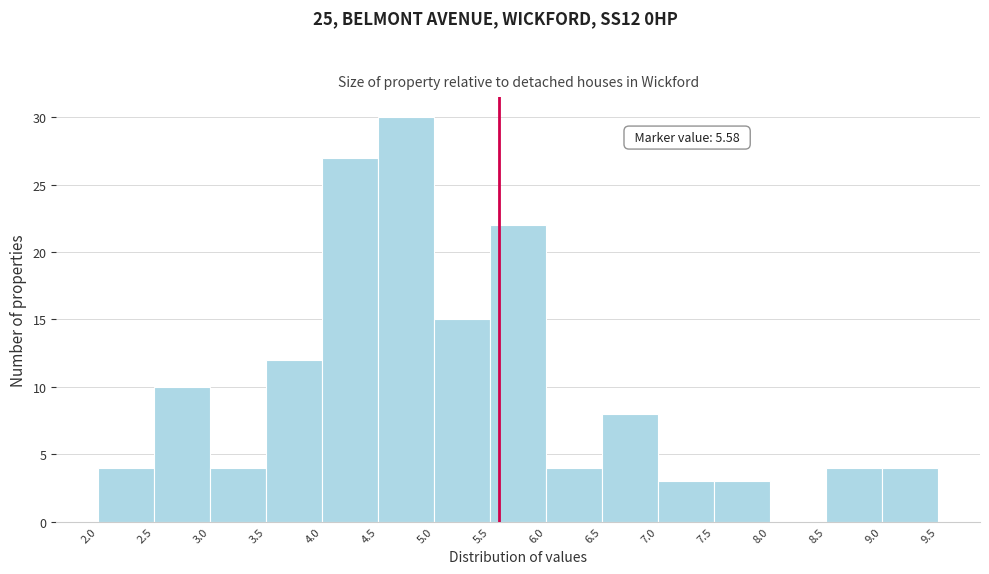

Which range on the x-axis has the tallest bar?

4.5 to 5.0